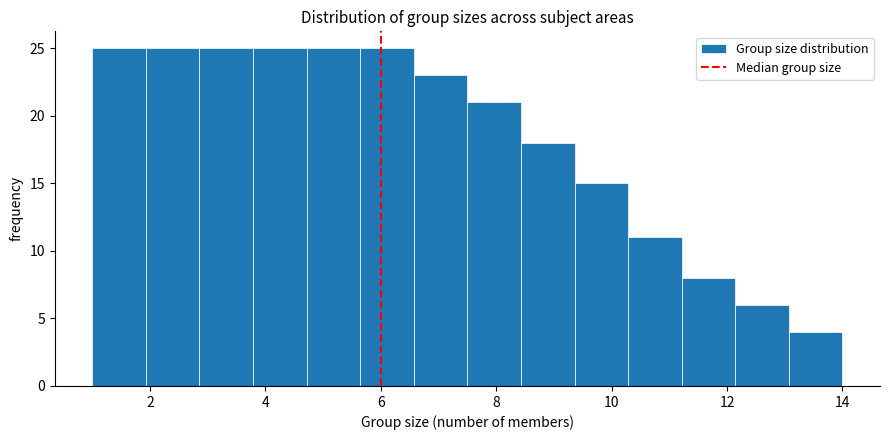

Reading left to right, list every bar in this chart as the range it spans on the x-axis followed by its height. Neither the bar edges nor the heights are printed on the chart, so give them approximately, as read against the axes.

1.0 to 2.0: 25
2.0 to 2.8: 25
2.8 to 3.8: 25
3.8 to 4.8: 25
4.8 to 5.6: 25
5.6 to 6.6: 25
6.6 to 7.6: 23
7.6 to 8.4: 21
8.4 to 9.4: 18
9.4 to 10.2: 15
10.2 to 11.2: 11
11.2 to 12.2: 8
12.2 to 13.0: 6
13.0 to 14.0: 4